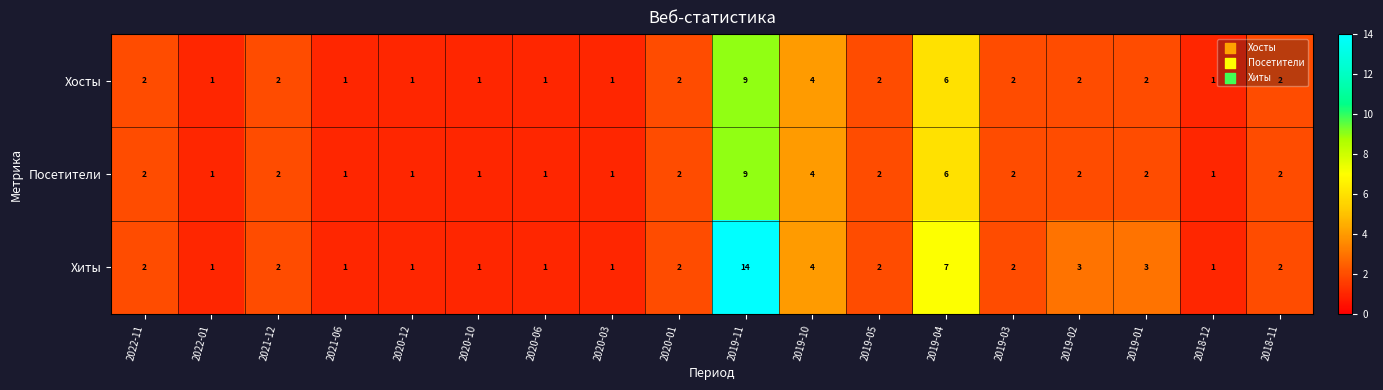

Count the Посетители values in the range 1 to 2.

15